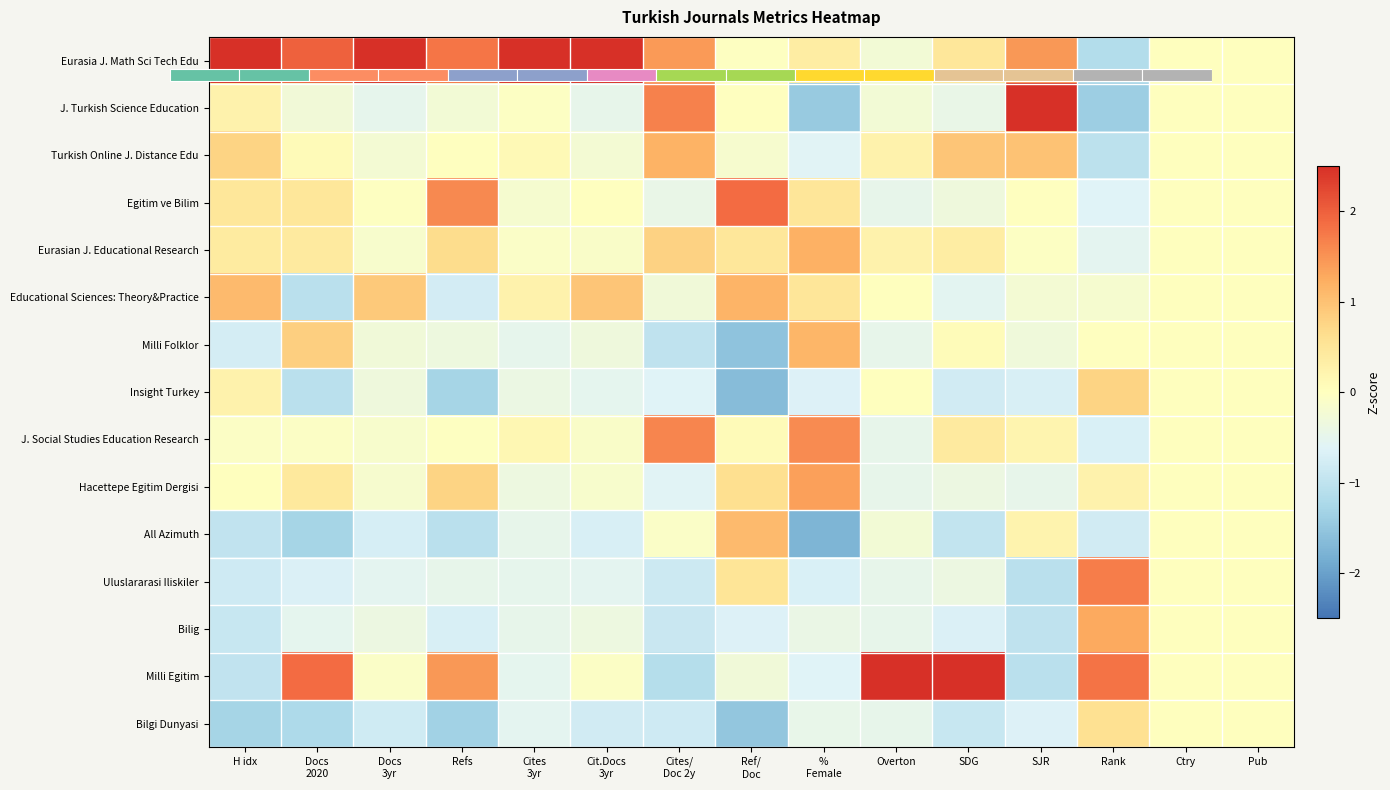

Which label corresponds to the smallest value in the chart?

%
Female